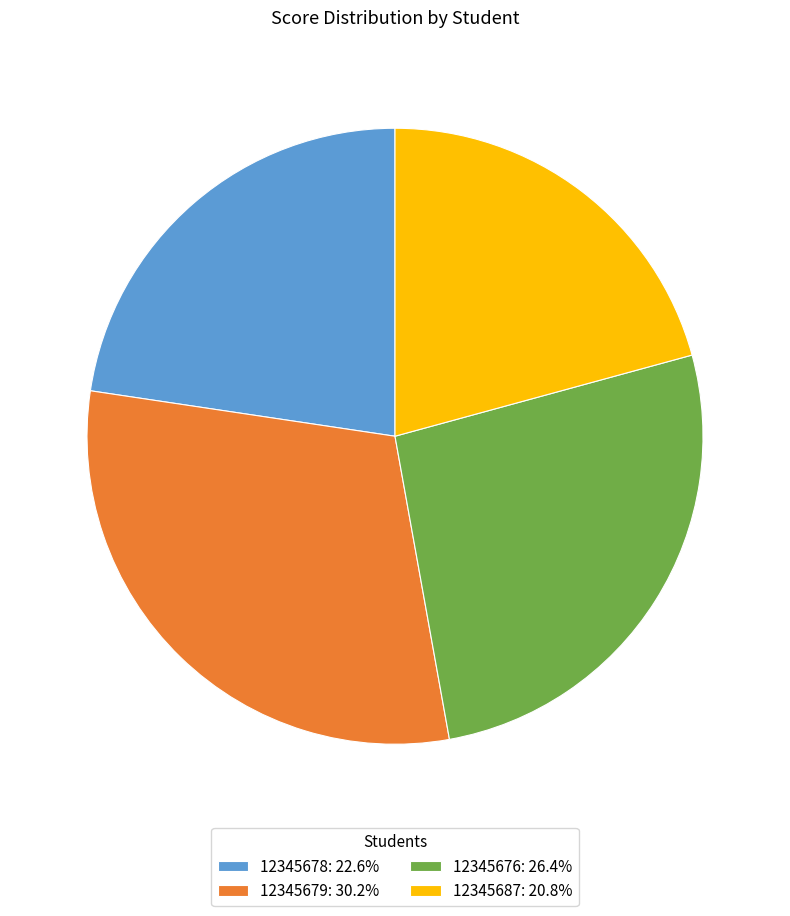

Which category has the smallest portion of the pie?

12345687